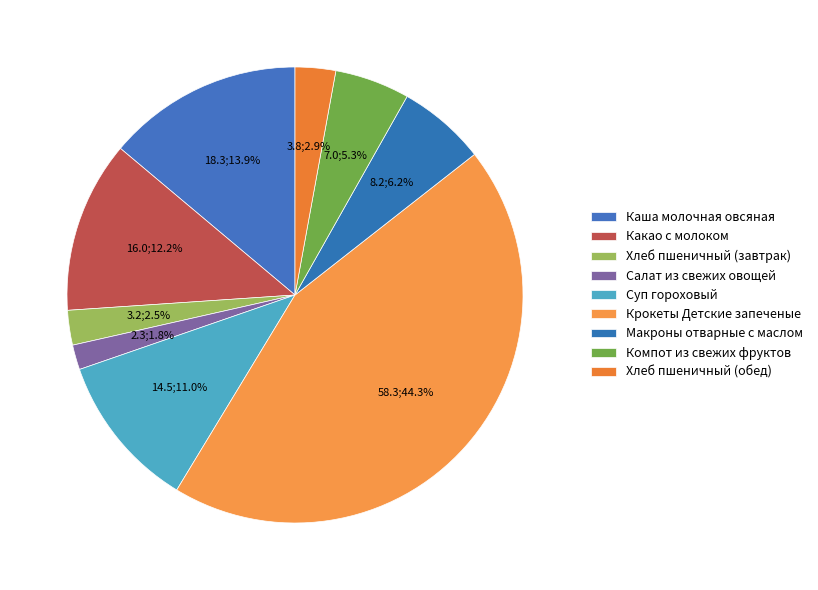

To the nearest percent, what portion does Хлеб пшеничный (обед) represent?

3%